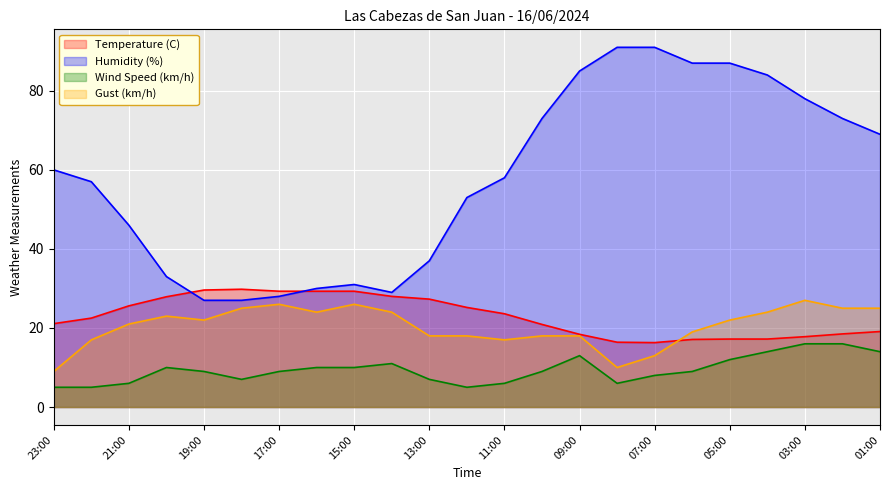

At which label is Gust (km/h) closest to 18?

13:00